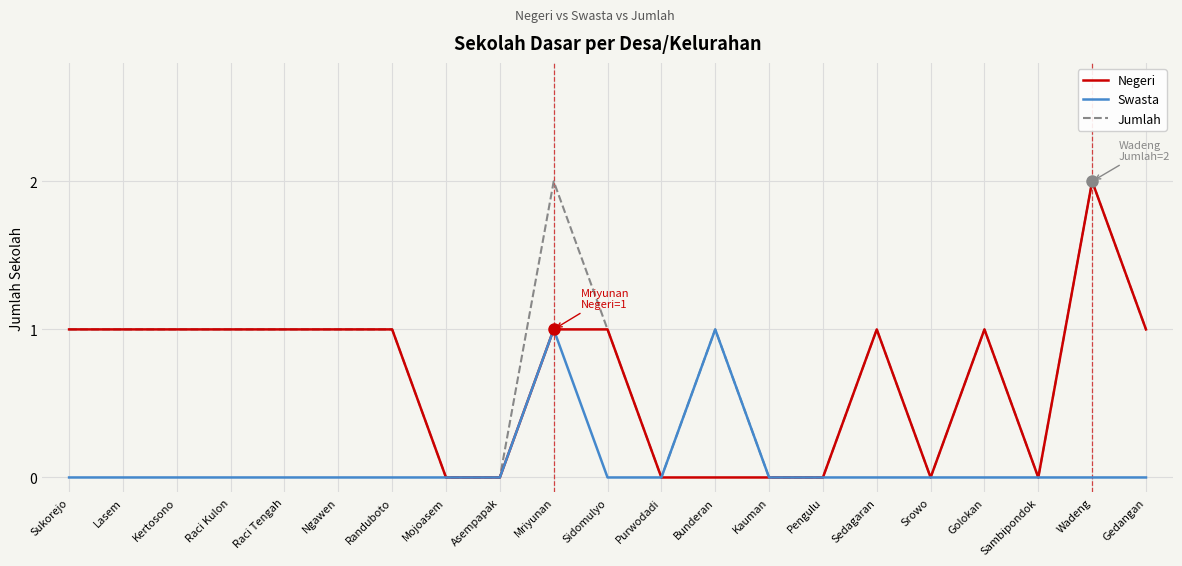

Is the value of Jumlah at Raci Tengah greater than the value of Swasta at Raci Kulon?

Yes